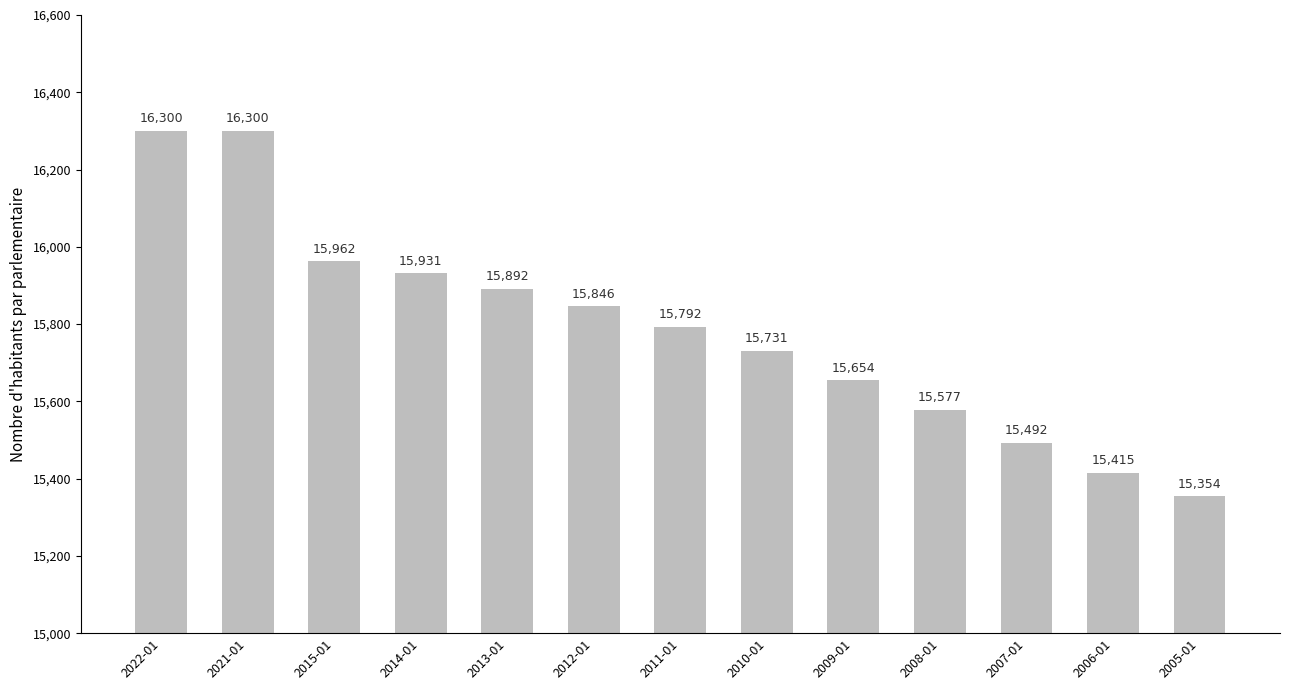

What is the change in value from 2013-01 to 2007-01?

-400